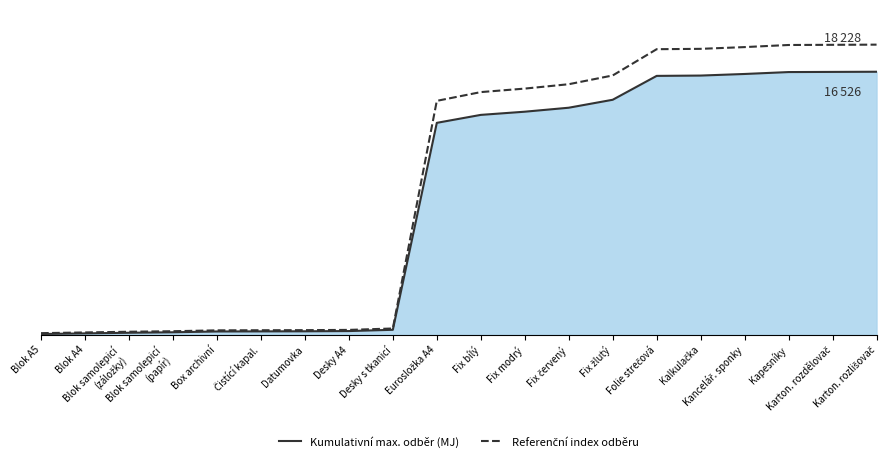

Does the chart have visible grid lines?

No